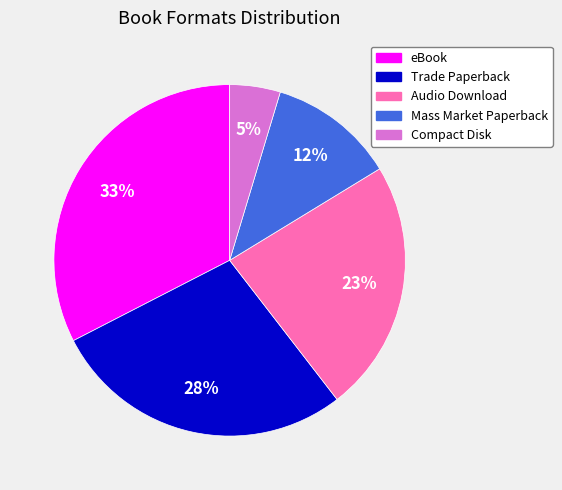

What percentage is the eBook slice, to the nearest percent?

33%